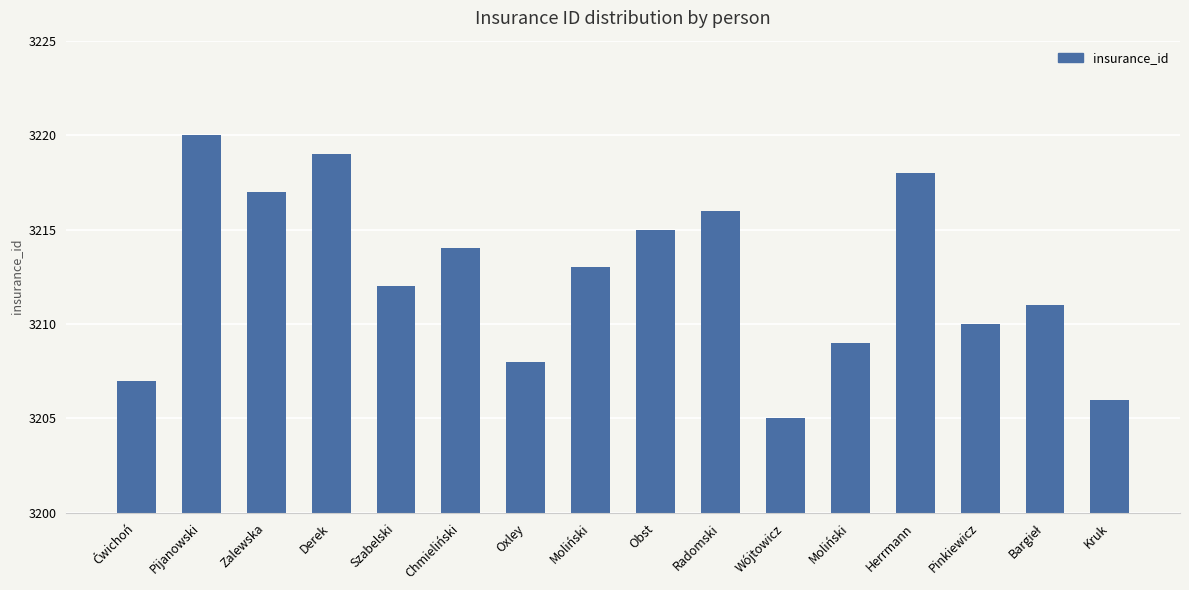

Where does the data first go above 3213?

Pijanowski